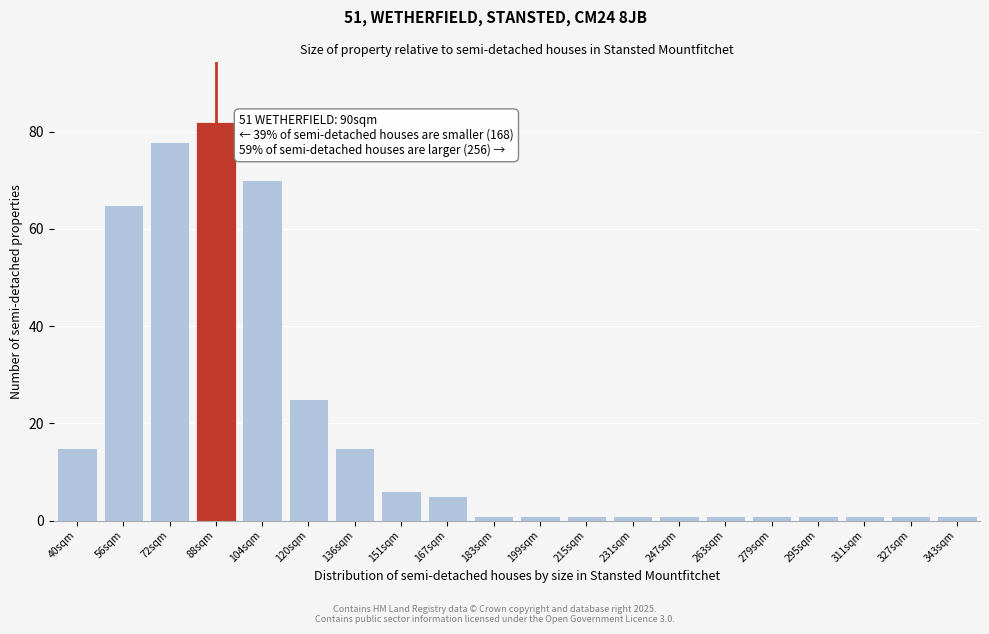

Reading left to right, what are all the values shown in this chart?

15	65	78	82	70	25	15	6	5	1	1	1	1	1	1	1	1	1	1	1